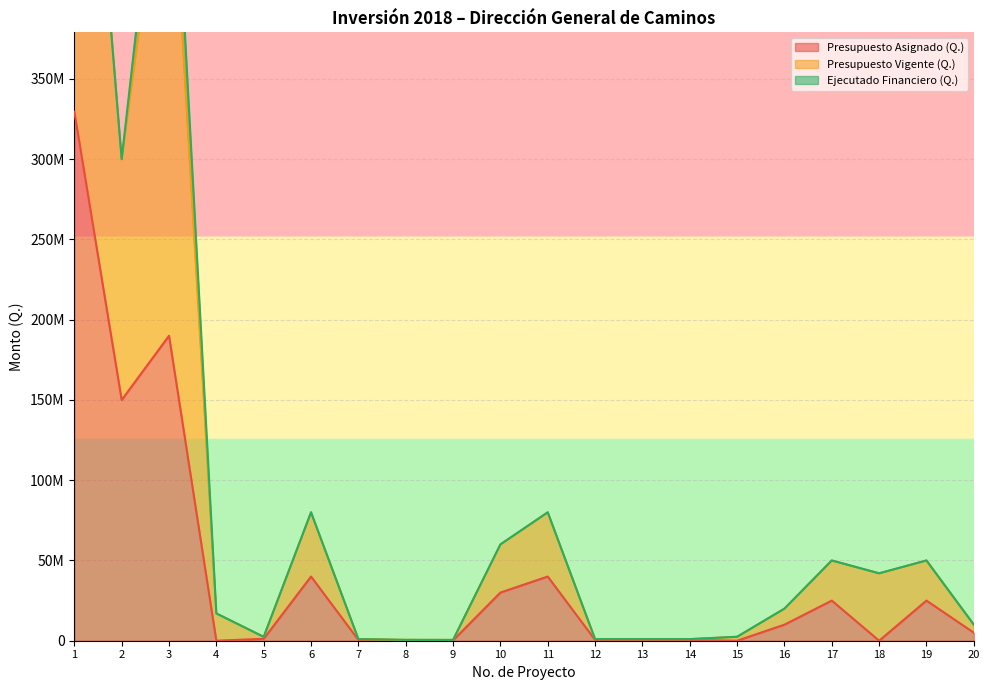

What is the value of the Presupuesto Vigente (Q.) point at the 4th from the left?

17000000